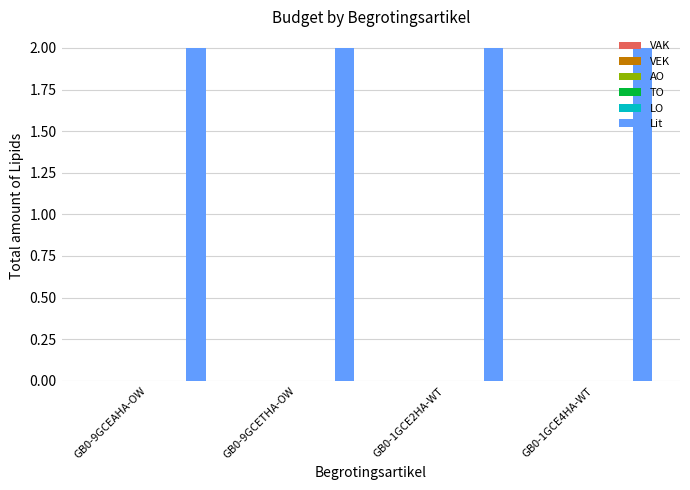

Is the value of TO at GB0-9GCETHA-OW greater than the value of VEK at GB0-9GCEAHA-OW?

No